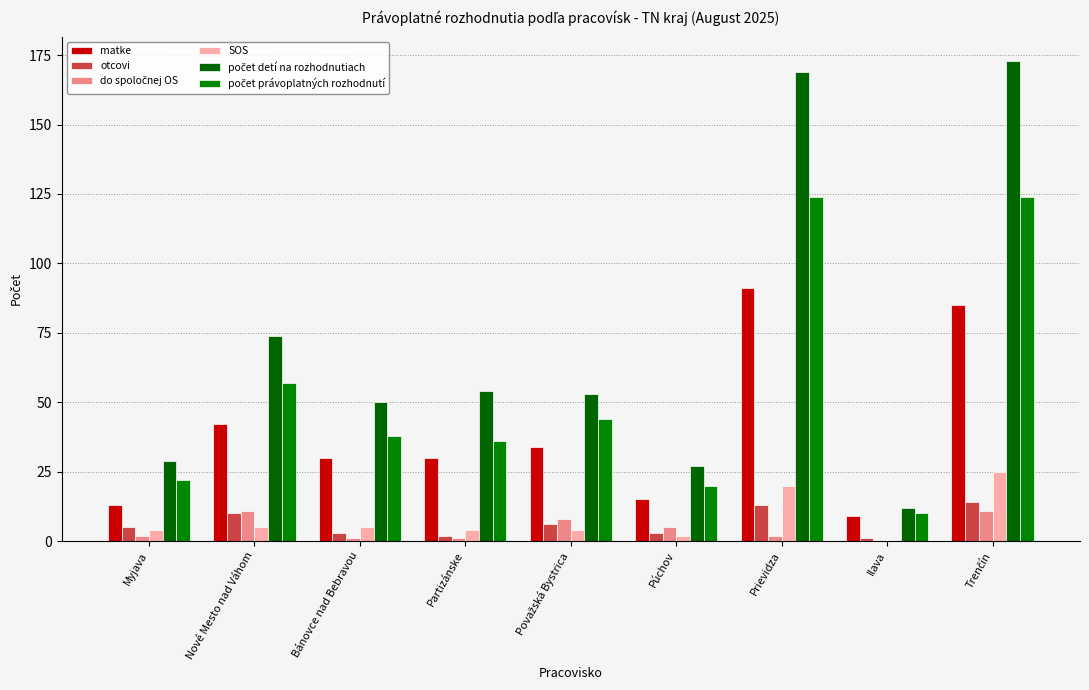

Does the chart contain stacked bars?

No